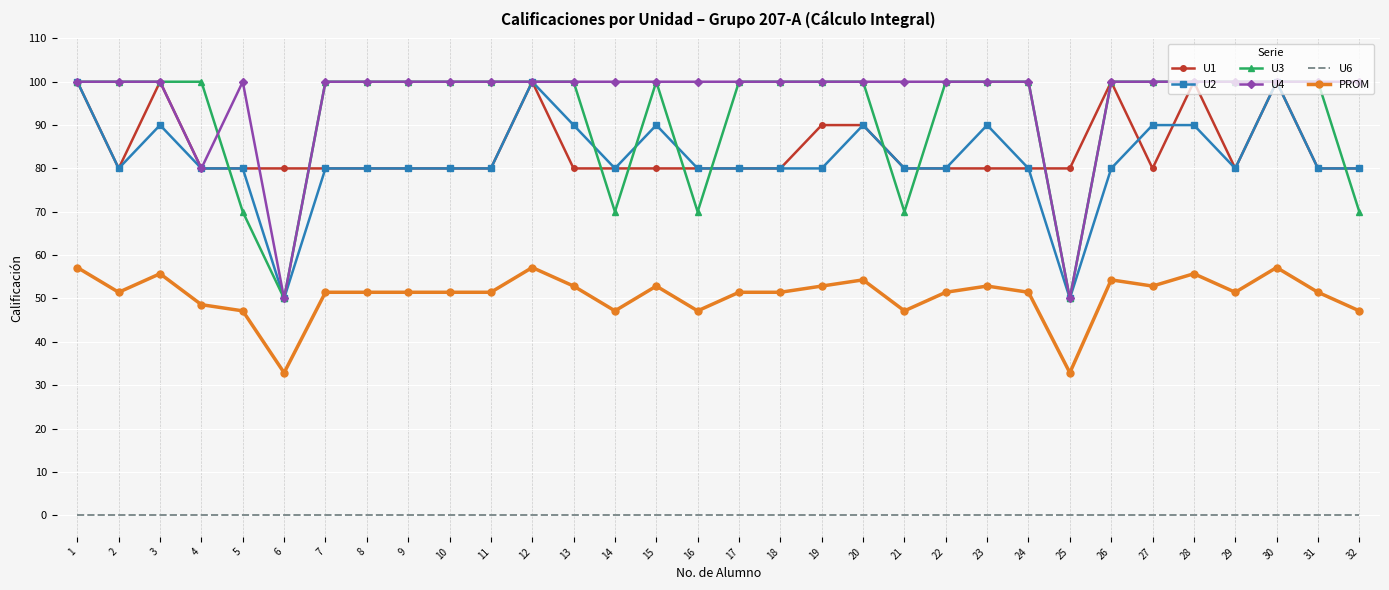

What is the spread (max minus min) of values at 11?

100.0